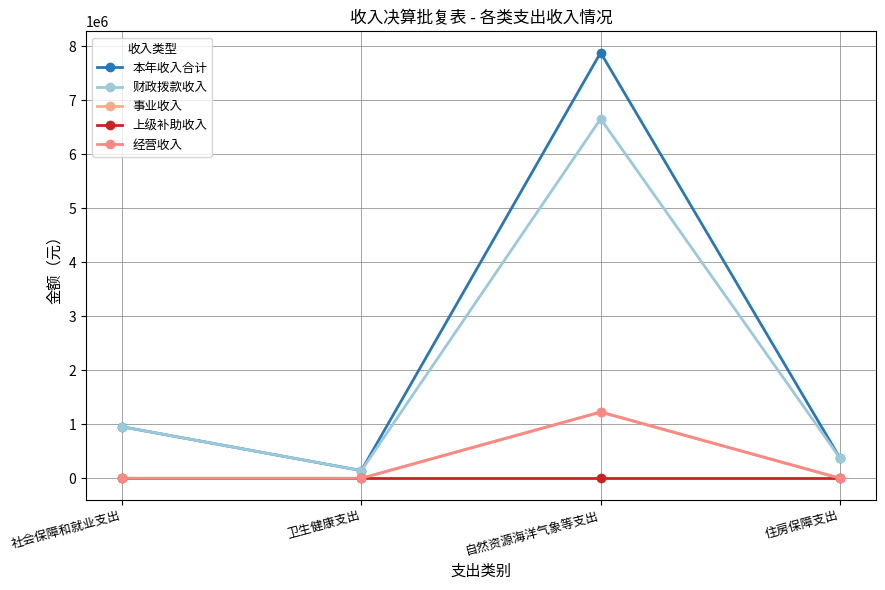

At how many categories does at least one series exceed 1533357?

1